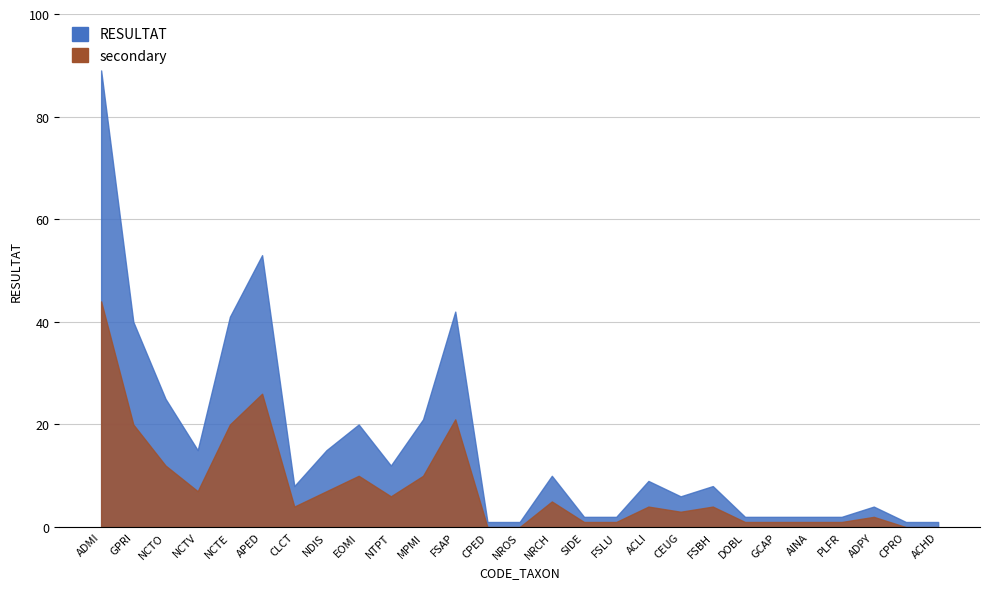

How many interior local peaks does the RESULTAT series have?

7